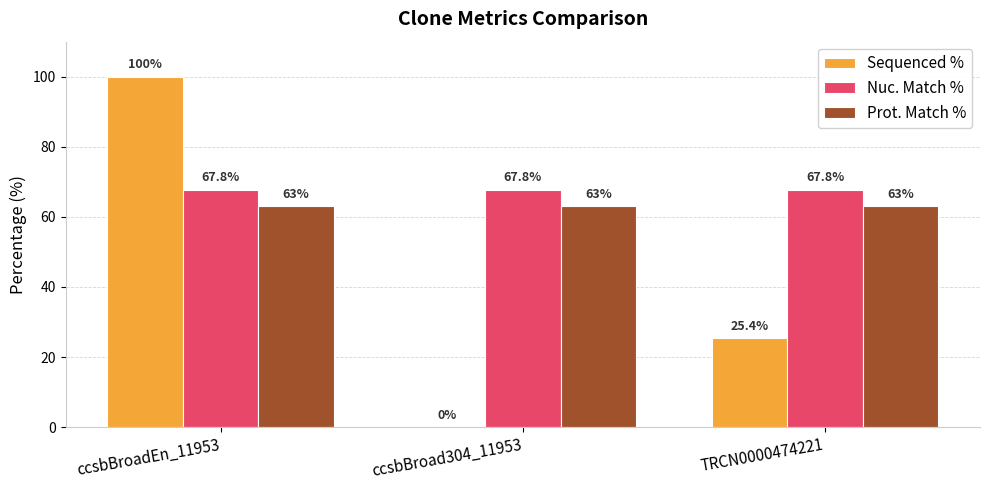

Reading left to right, extract all data points from this chart.

Sequenced %: ccsbBroadEn_11953=100.0	ccsbBroad304_11953=0.0	TRCN0000474221=25.4
Nuc. Match %: ccsbBroadEn_11953=67.8	ccsbBroad304_11953=67.8	TRCN0000474221=67.8
Prot. Match %: ccsbBroadEn_11953=63.0	ccsbBroad304_11953=63.0	TRCN0000474221=63.0